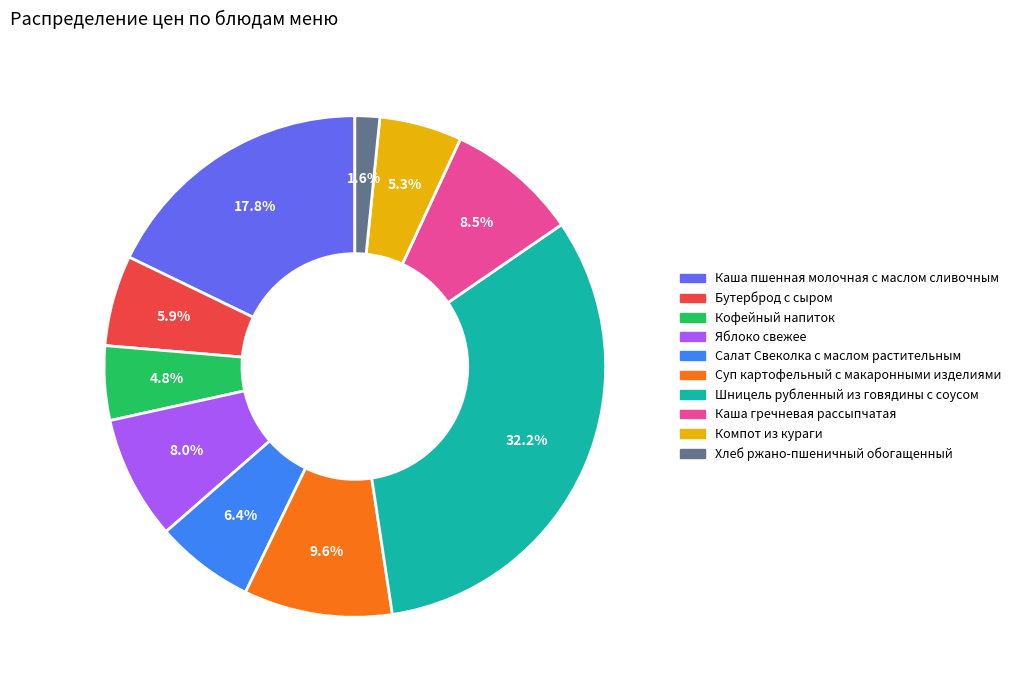

Which category has the smallest portion of the pie?

Хлеб ржано-пшеничный обогащенный